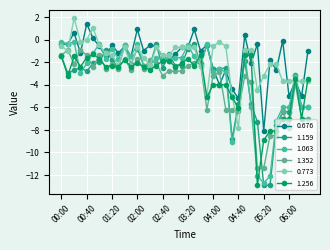

At how many categories does at least one series exceed 0?

6